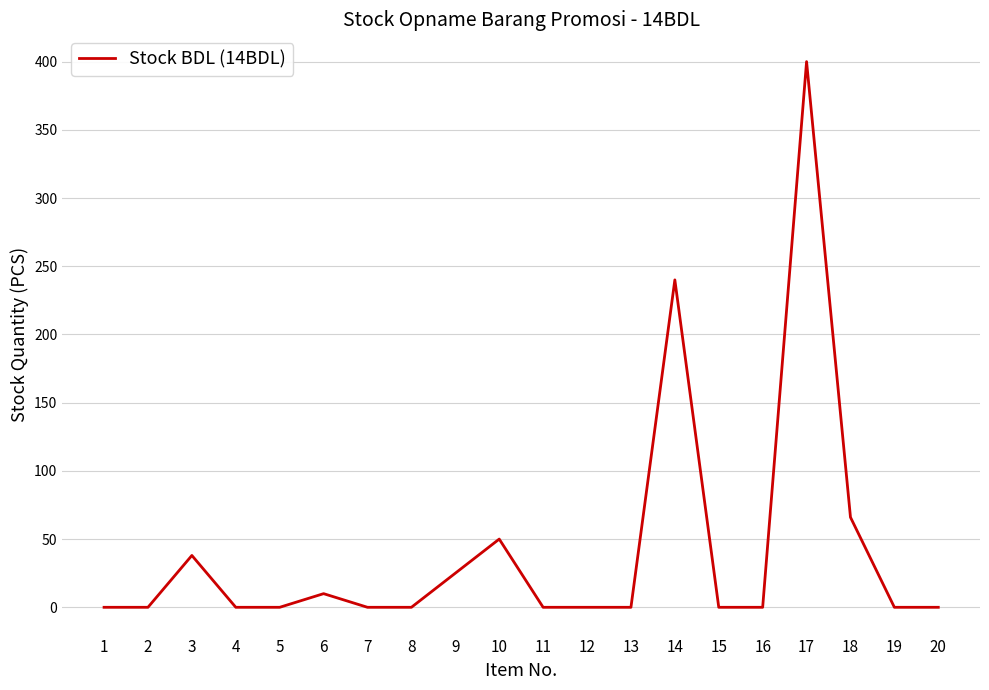

What is the sum of all values?

829